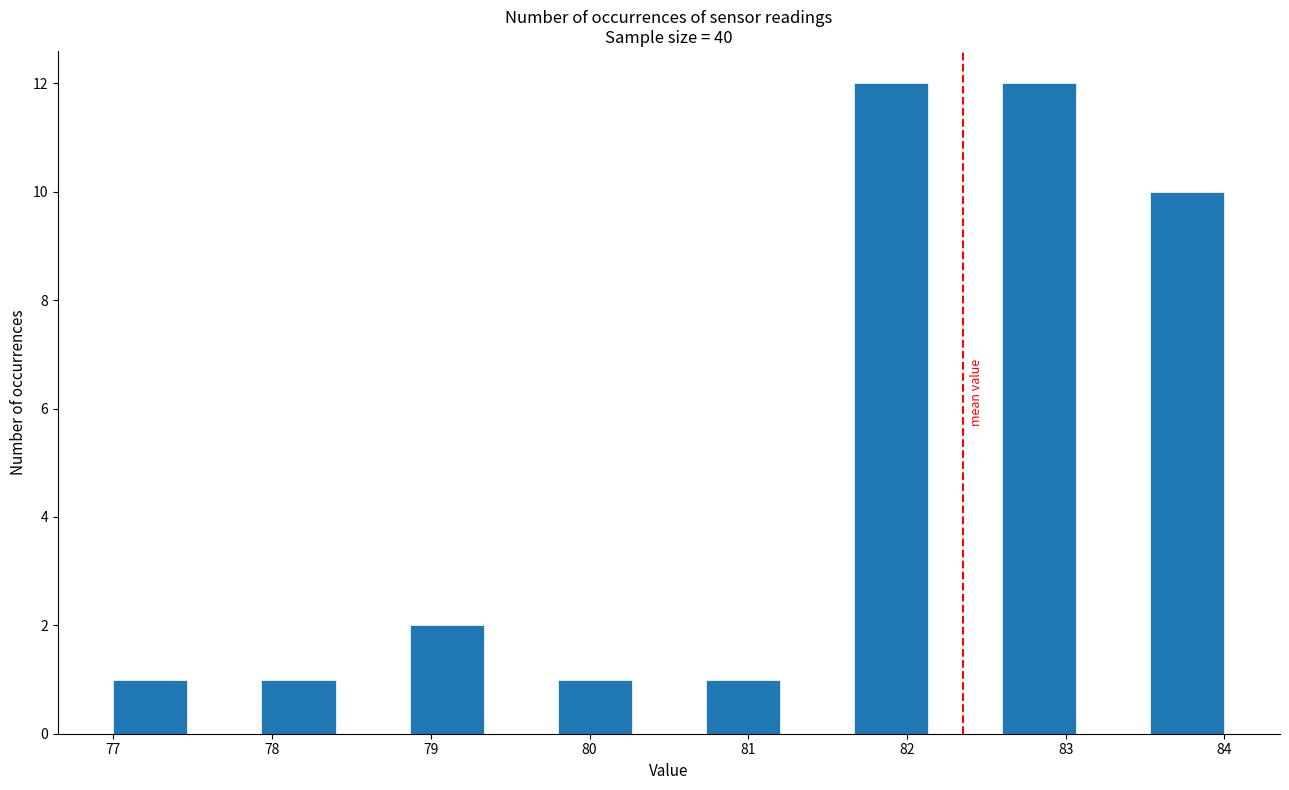

How tall is the bar that spans 82.6 to 83.1 on the x-axis? Neither the bar edges nor the heights are printed on the chart, so give them approximately, as read against the axes.

12